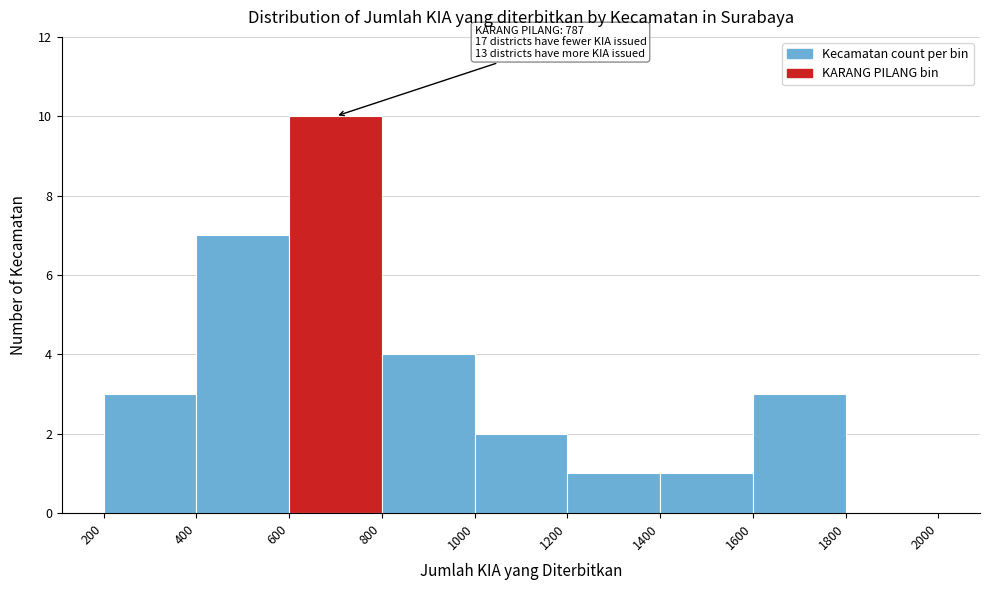

Over which range of the x-axis is the bar tallest?

600 to 800